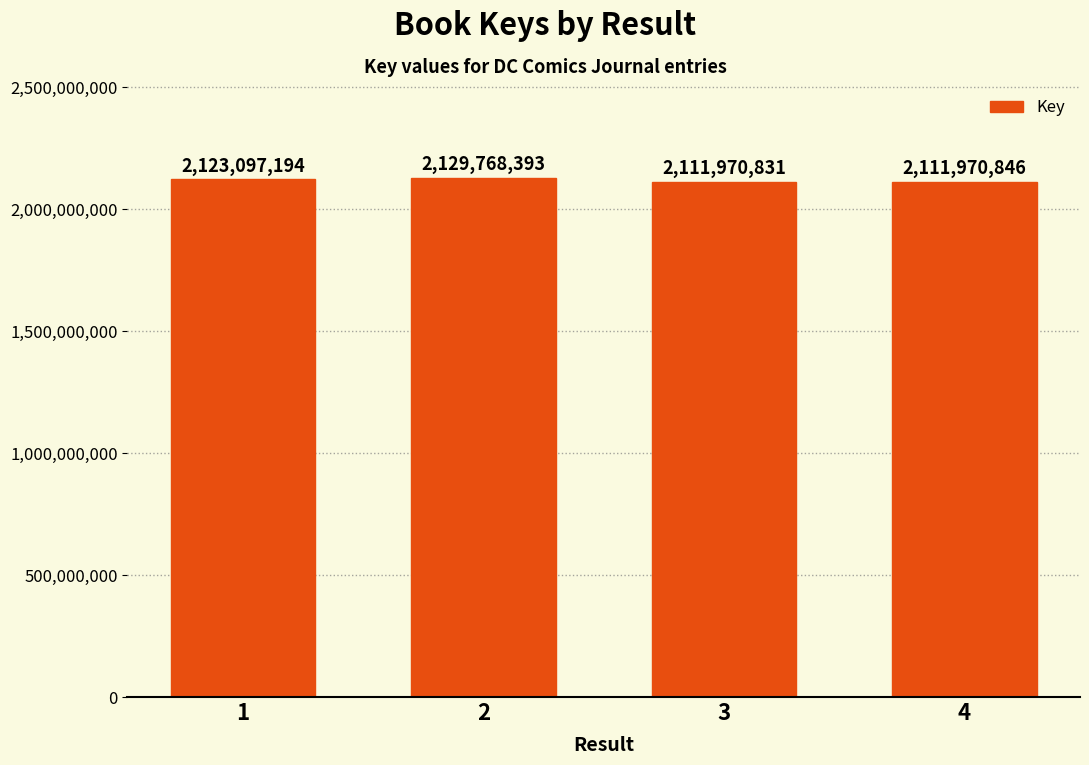

The chart shows a value of 2129768393 at 2. True or false?

True